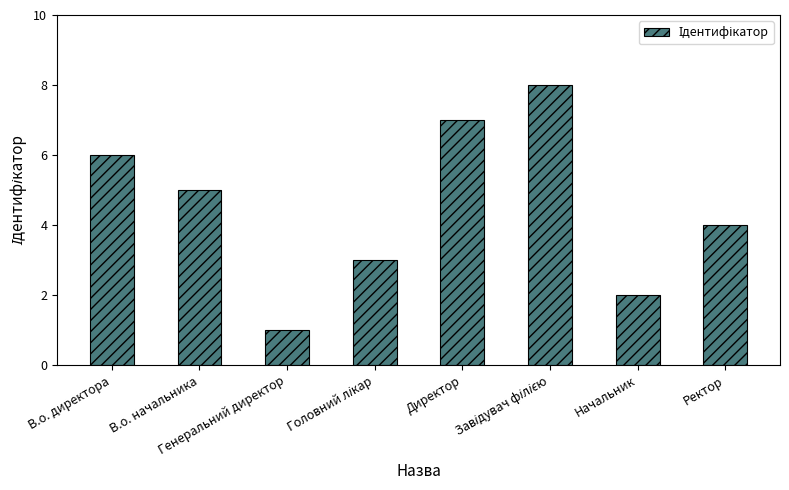

What is the ratio of the value at В.о. начальника to the value at Директор?

0.7